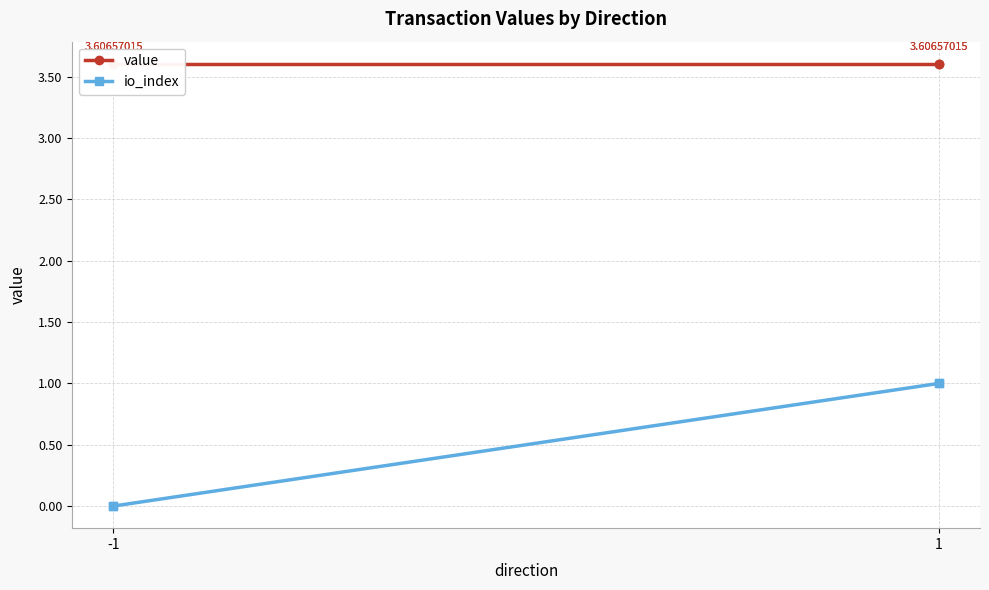

Rank the series by their maximum value, from highest to lowest.

value, io_index